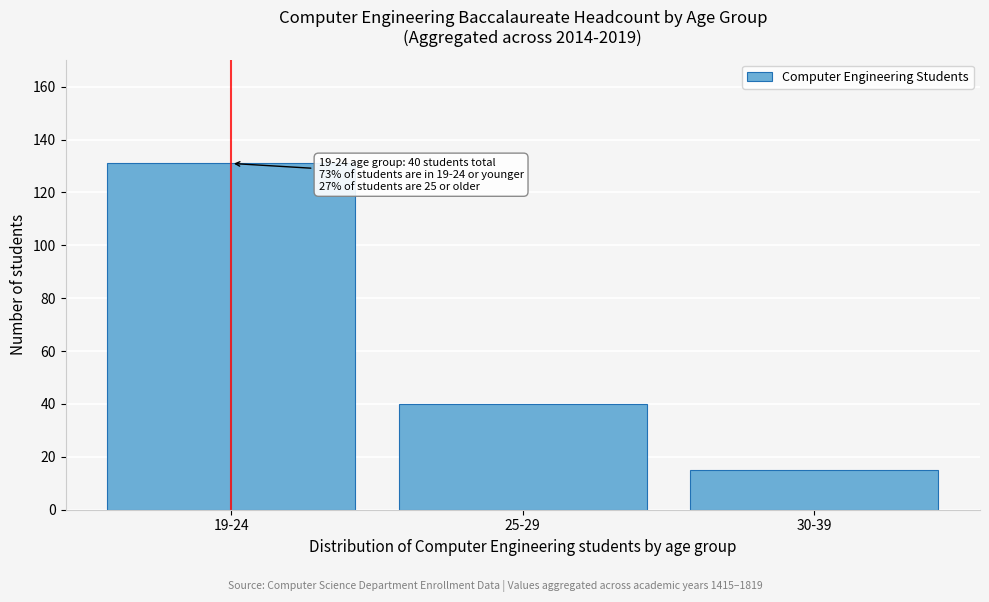

Reading left to right, what are all the values shown in this chart?

131	40	15